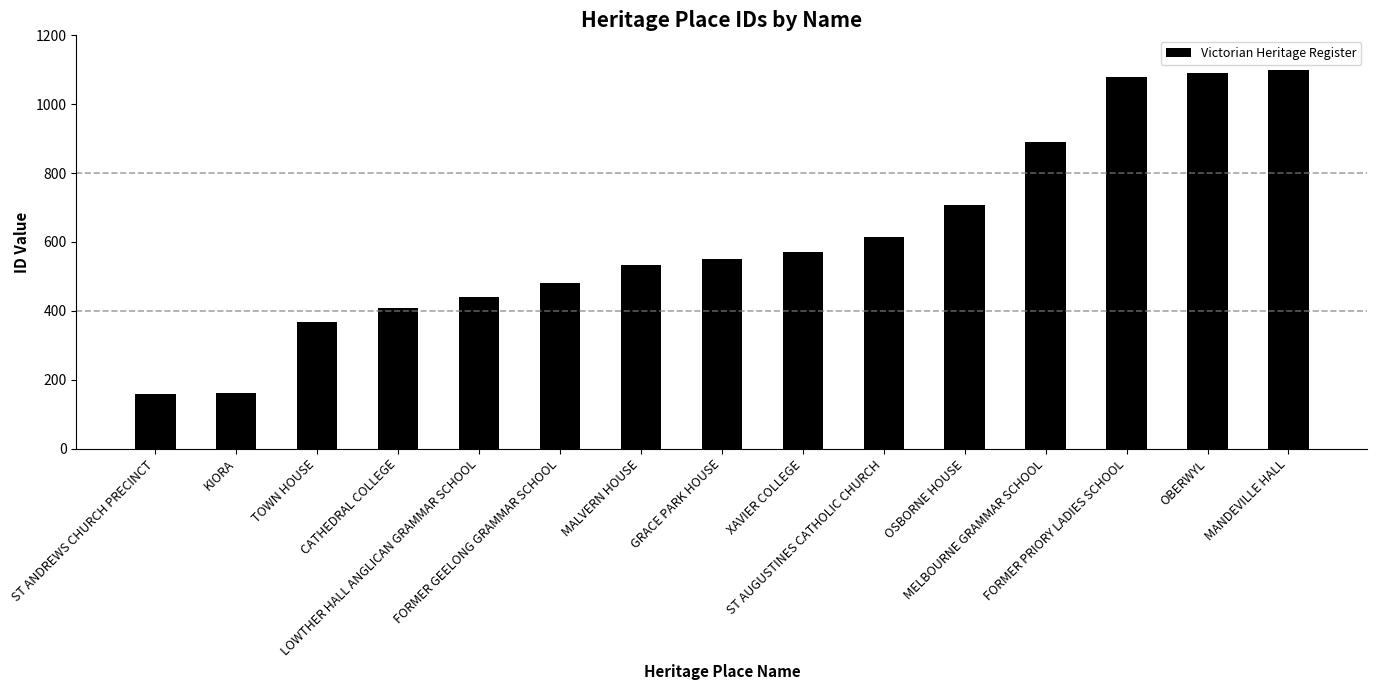

Is it true that the value at XAVIER COLLEGE is 572?

True